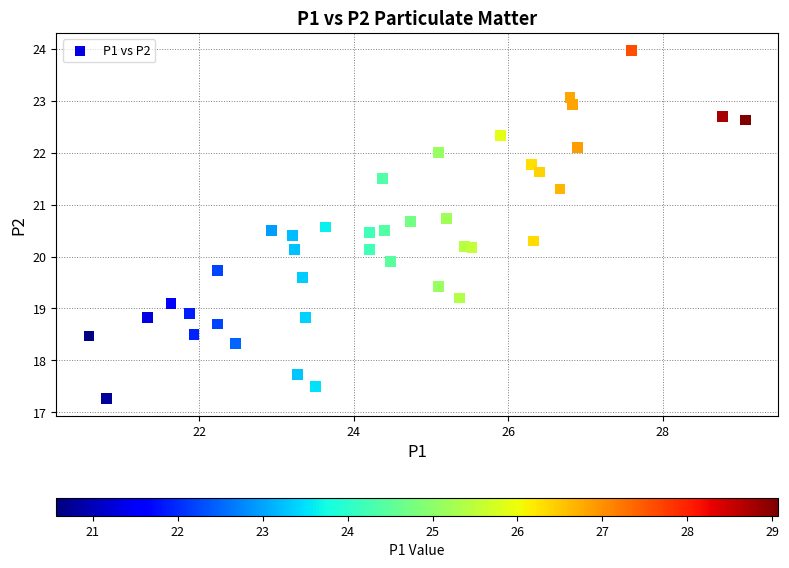

What is the range of Y values (max minus min)?

6.7